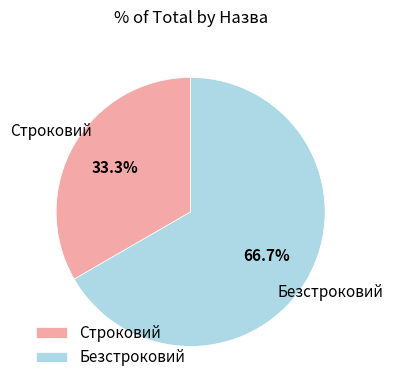

How much of the chart is everything except Строковий?

66.7%